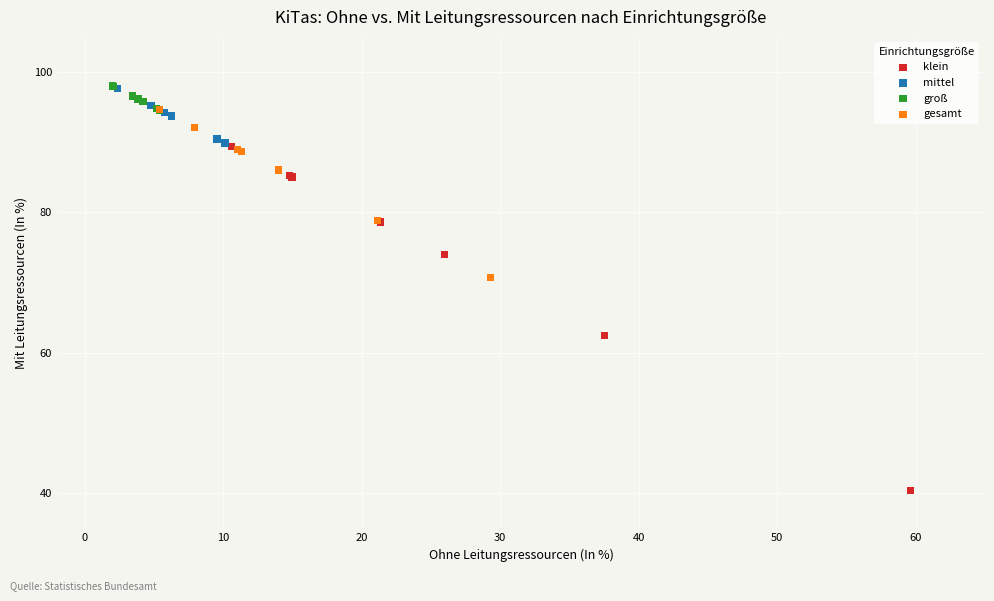

Which series has the widest spread of Y values?

klein